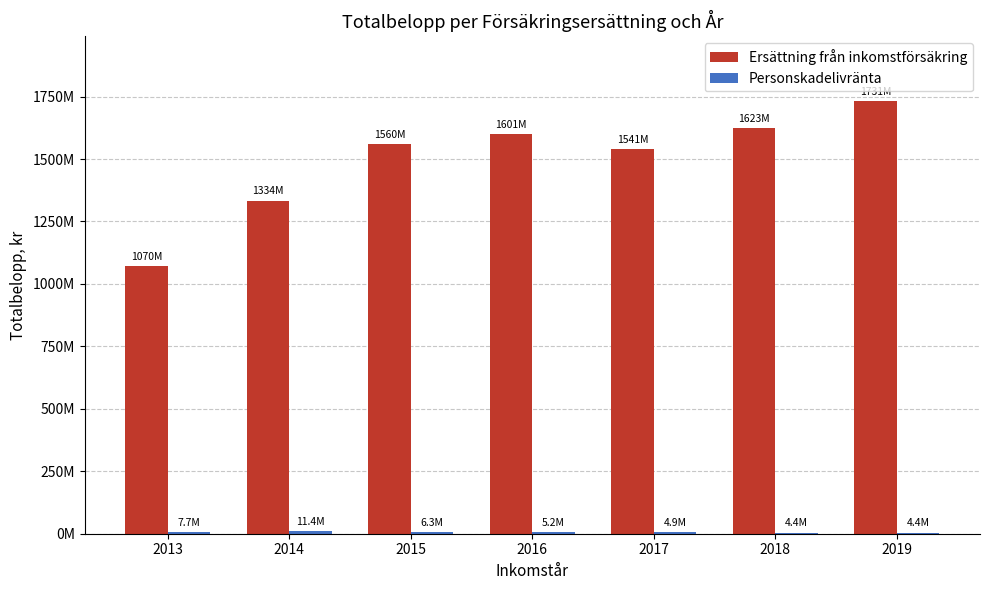

Does the chart contain stacked bars?

No